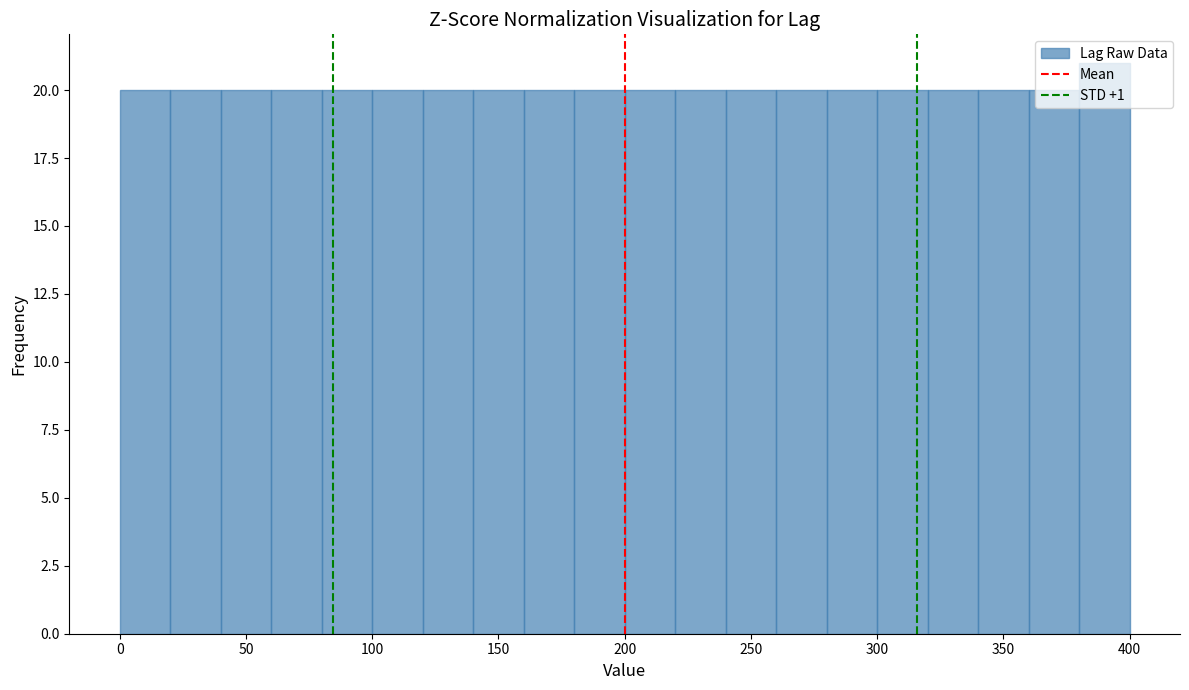

Reading left to right, transcribe this chart: for each bar, give the range it covers on the x-axis and its height. The values are not printed on the chart, so give them approximately, as read against the axis.

0 to 20: 20
20 to 40: 20
40 to 60: 20
60 to 80: 20
80 to 100: 20
100 to 120: 20
120 to 140: 20
140 to 160: 20
160 to 180: 20
180 to 200: 20
200 to 220: 20
220 to 240: 20
240 to 260: 20
260 to 280: 20
280 to 300: 20
300 to 320: 20
320 to 340: 20
340 to 360: 20
360 to 380: 20
380 to 400: 21